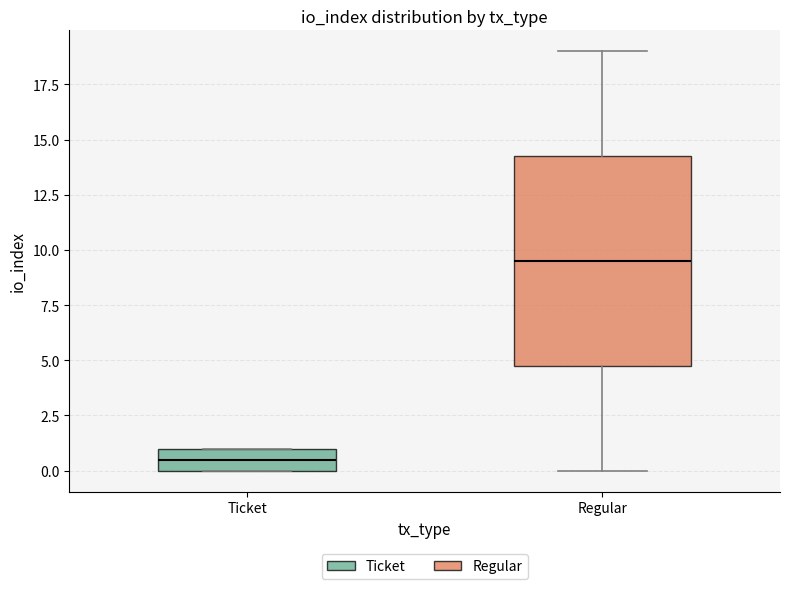

Reading left to right, read every box against the y-axis: the position of its median line, the range the box covers, and the ends of its whiskers. The values are not printed on the chart, so give them approximately, as read against the axis.

Ticket: median 0.5, box 0.0 to 1.0, whiskers 0.0 to 1.0
Regular: median 9.5, box 5.0 to 14.5, whiskers 0.0 to 19.0